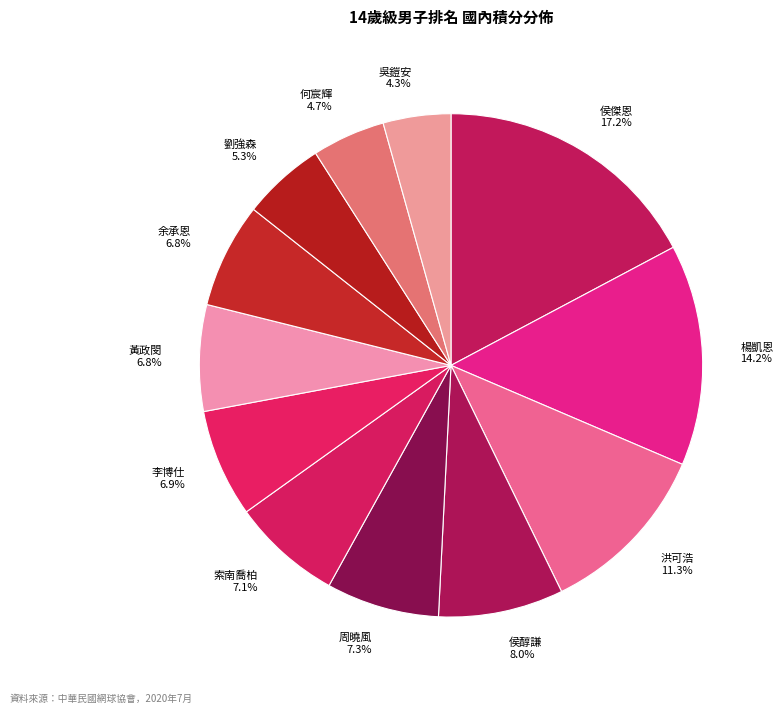

Does any single category account for the majority?

No